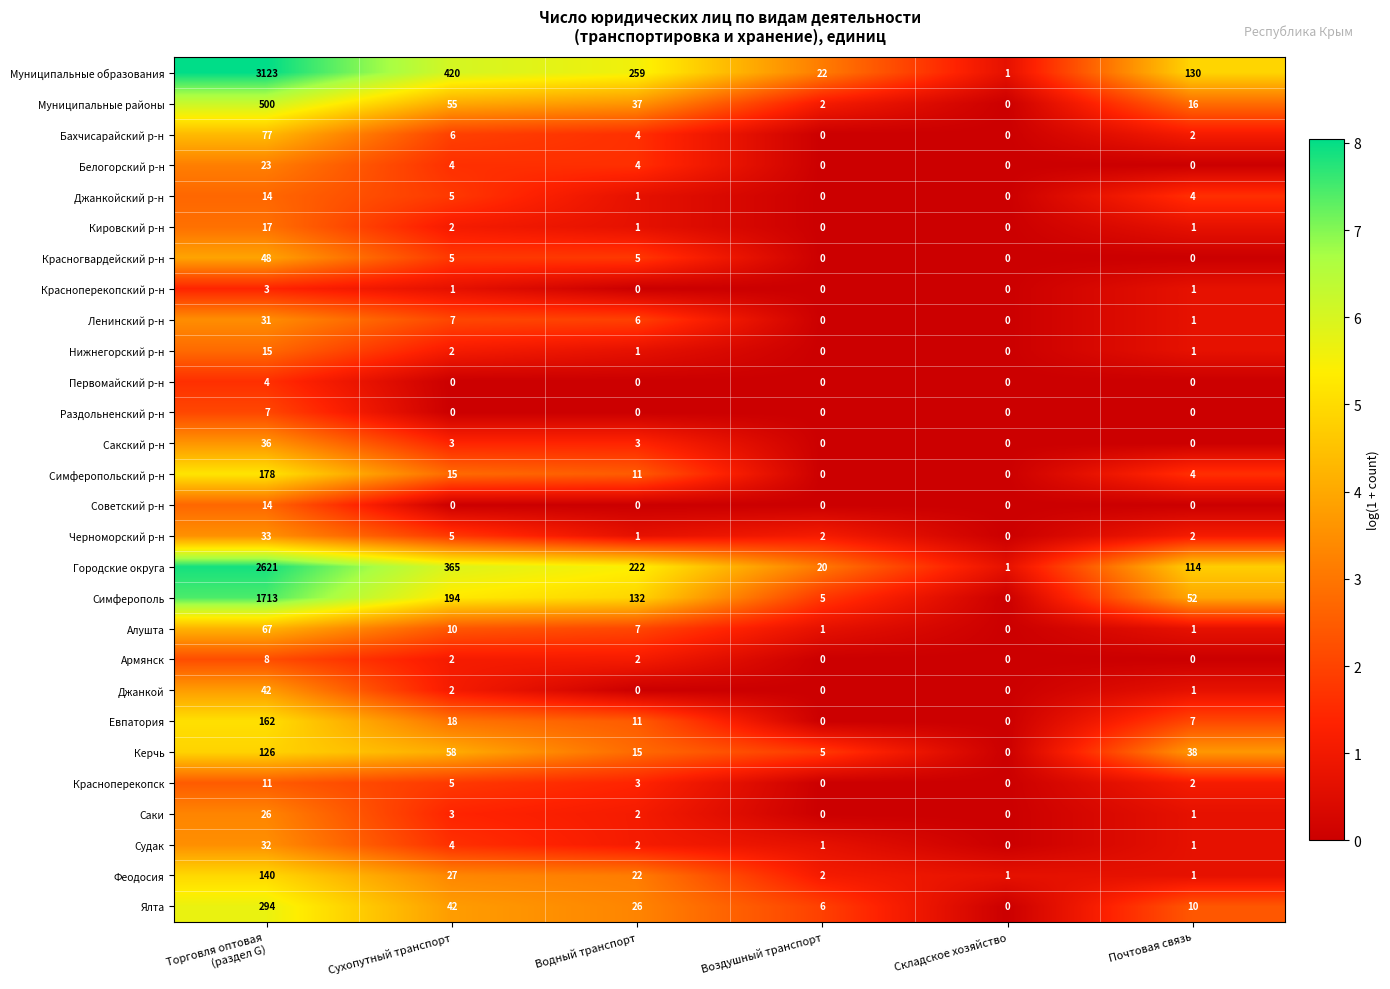

Which series has the largest total across all categories?

Муниципальные образования